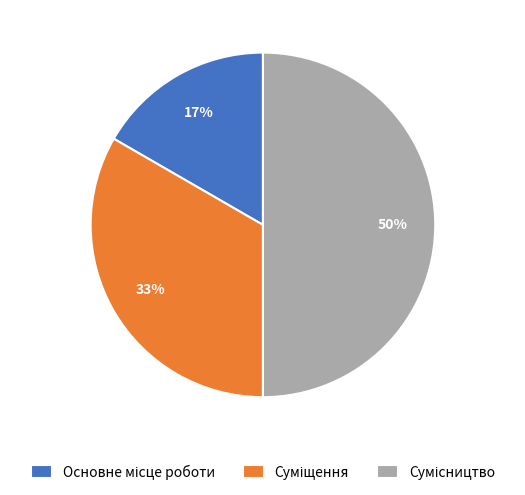

How many segments does this pie chart have?

3